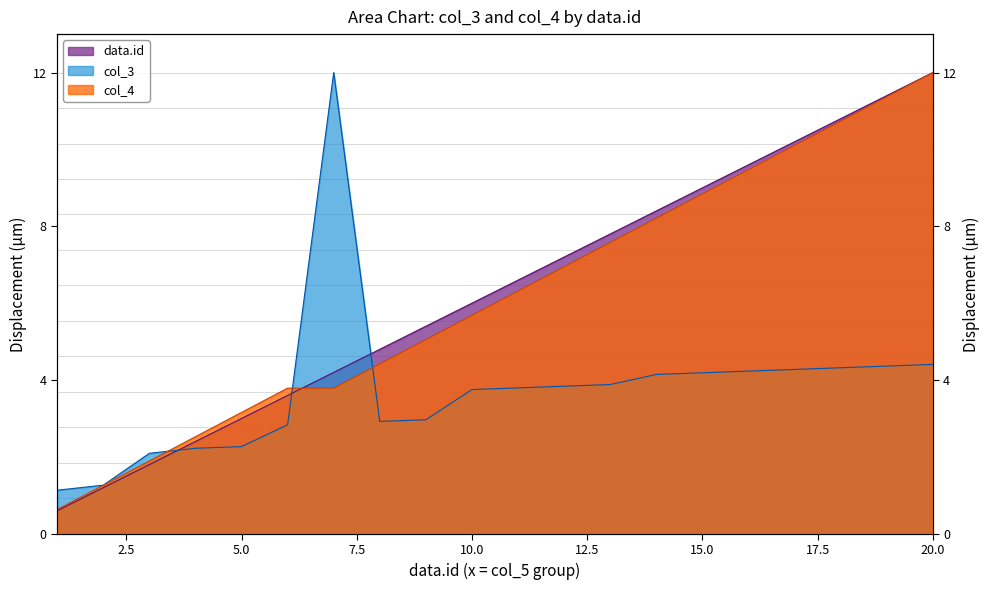

Reading left to right, transcribe all the data shown in this chart.

data.id: 0.6	1.2	1.8	2.4	3.0	3.6	4.2	4.8	5.4	6.0	6.6	7.2	7.8	8.4	9.0	9.6	10.2	10.8	11.4	12.0
col_3: 1.1	1.3	2.1	2.2	2.3	2.8	12.0	2.9	3.0	3.8	3.8	3.8	3.9	4.1	4.2	4.2	4.3	4.3	4.4	4.4
col_4: 0.6	1.3	1.9	2.5	3.2	3.8	3.8	4.4	5.1	5.7	6.3	6.9	7.6	8.2	8.8	9.5	10.1	10.7	11.4	12.0